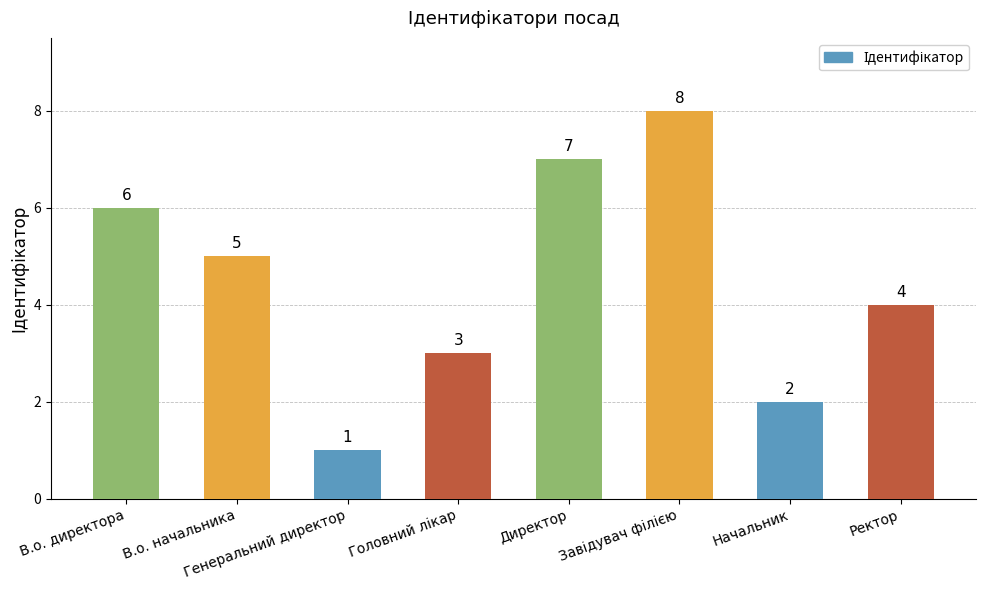

What is the approximate value at В.о. начальника?

5